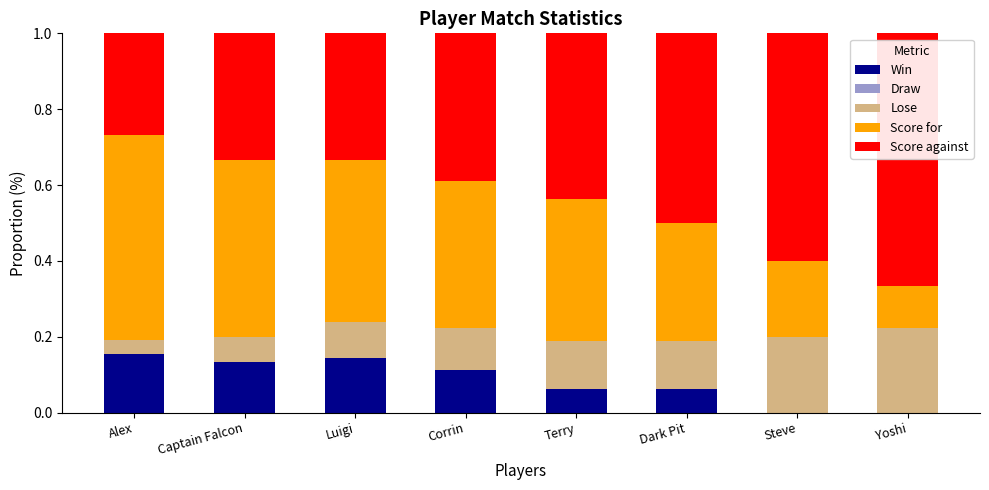

What is the total value across all series at Captain Falcon?

1.0